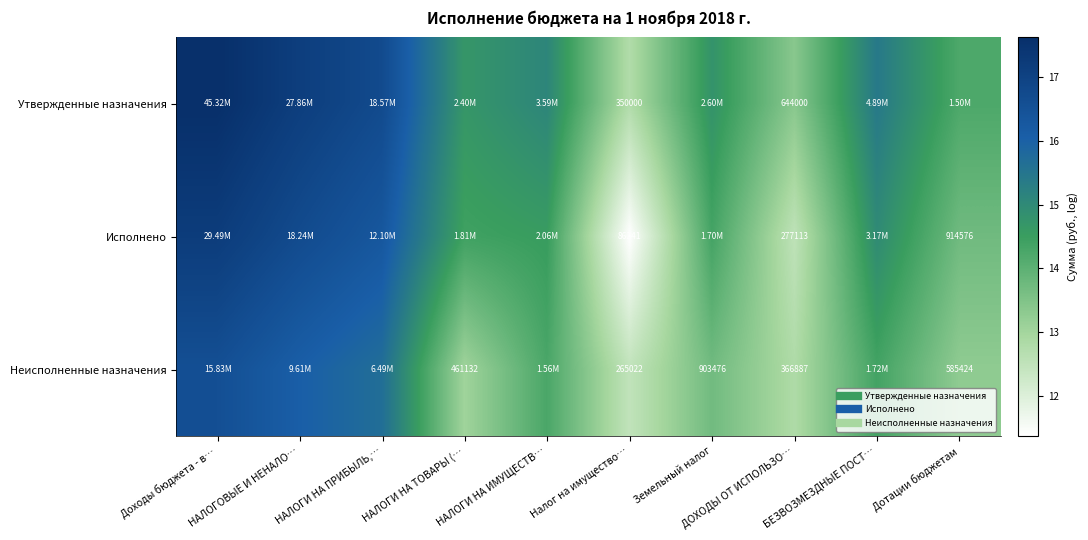

The value of Утвержденные назначения at ДОХОДЫ ОТ ИСПОЛЬЗО… is 4.8. True or false?

False